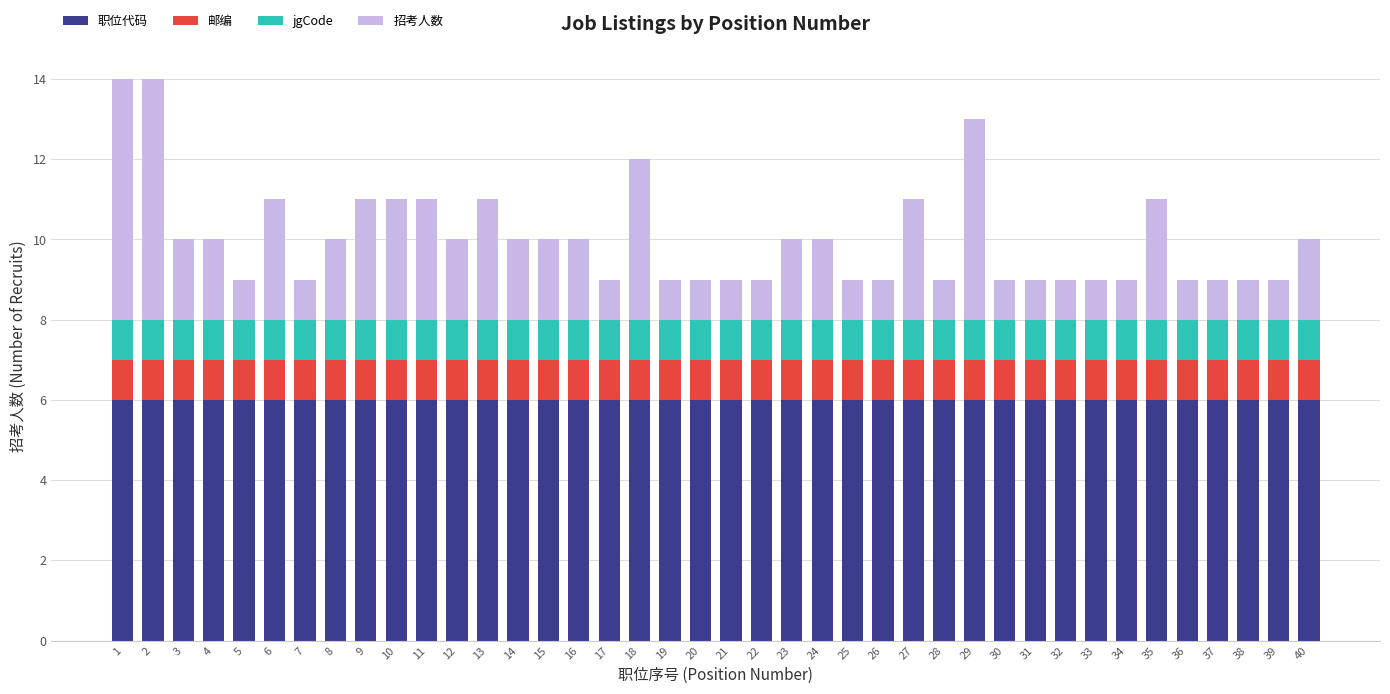

What are all the series names shown in the legend?

职位代码, 邮编, jgCode, 招考人数